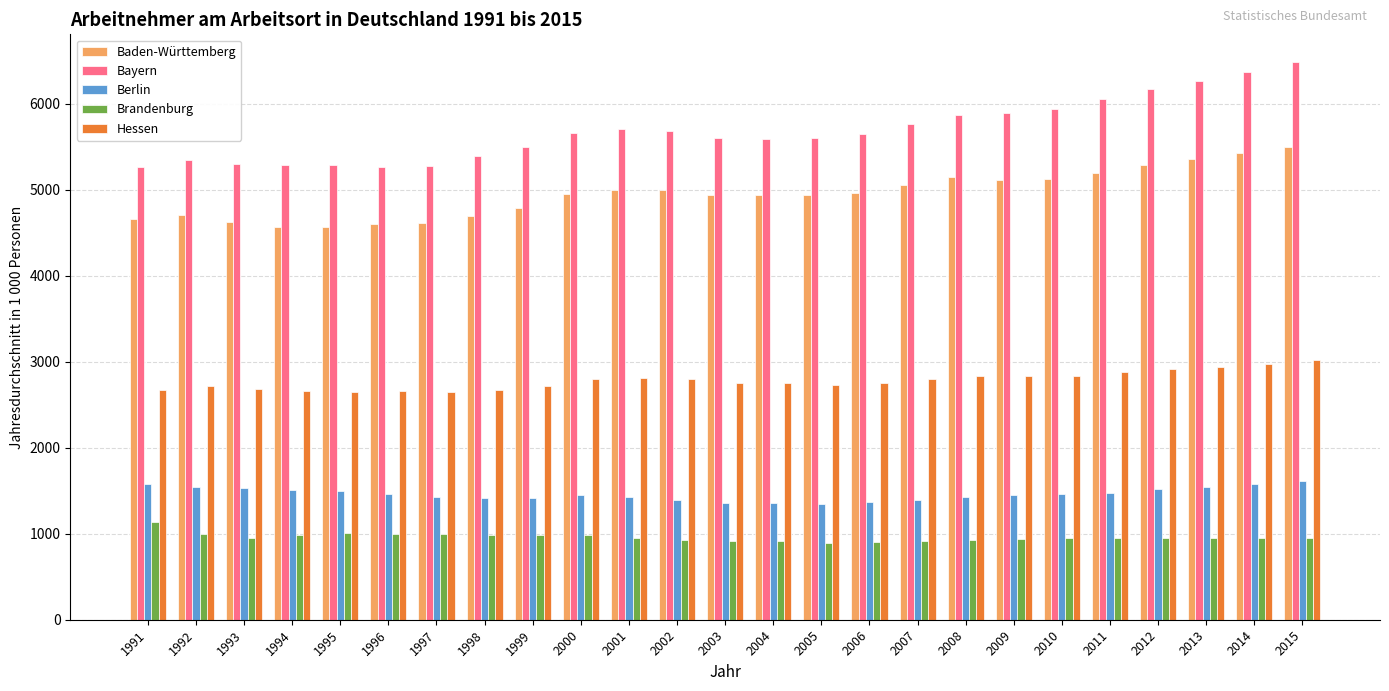

Where does the Hessen series first go above 2752?

2000